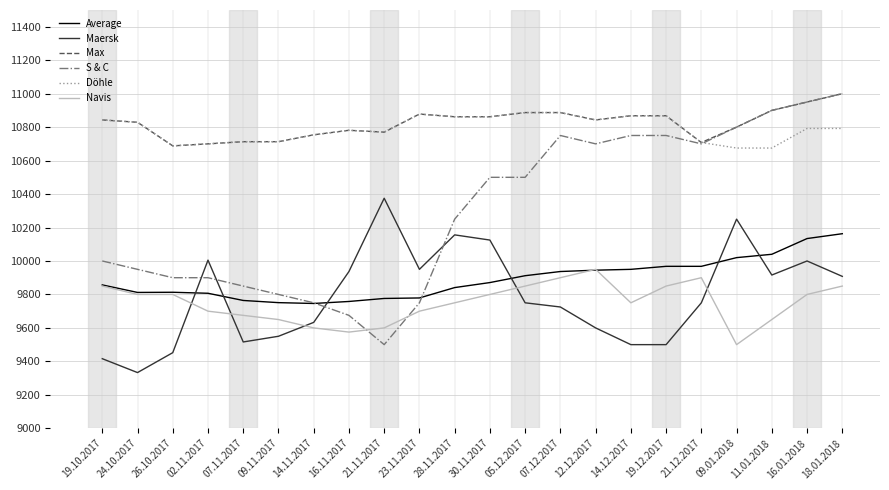

At which category does Maersk reach its first local valley?

24.10.2017